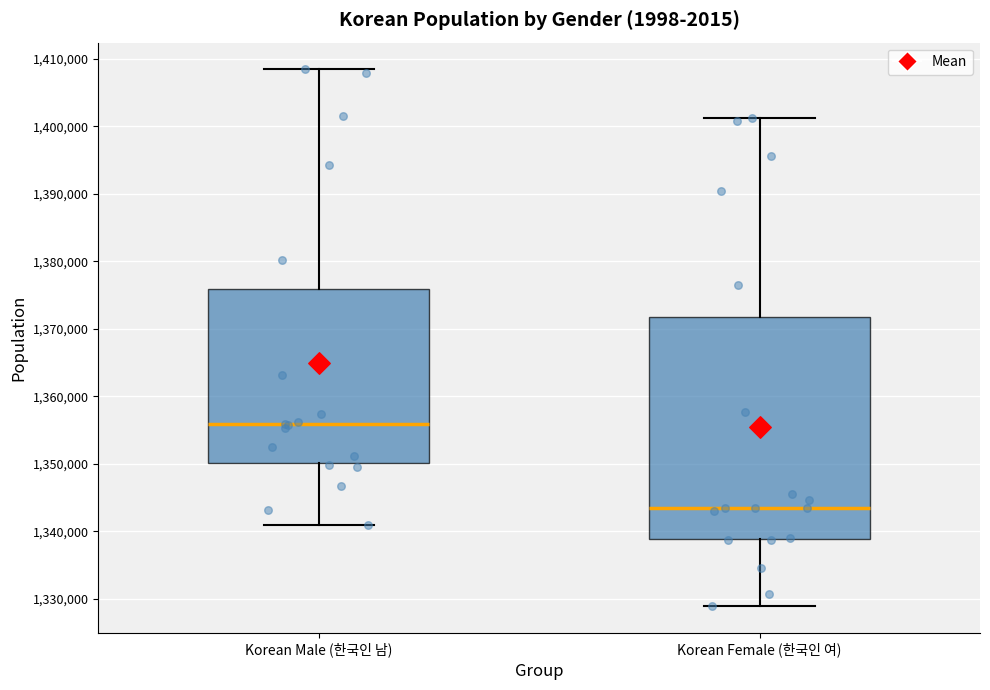

Which box has the lowest median line?

Korean Female (한국인 여)